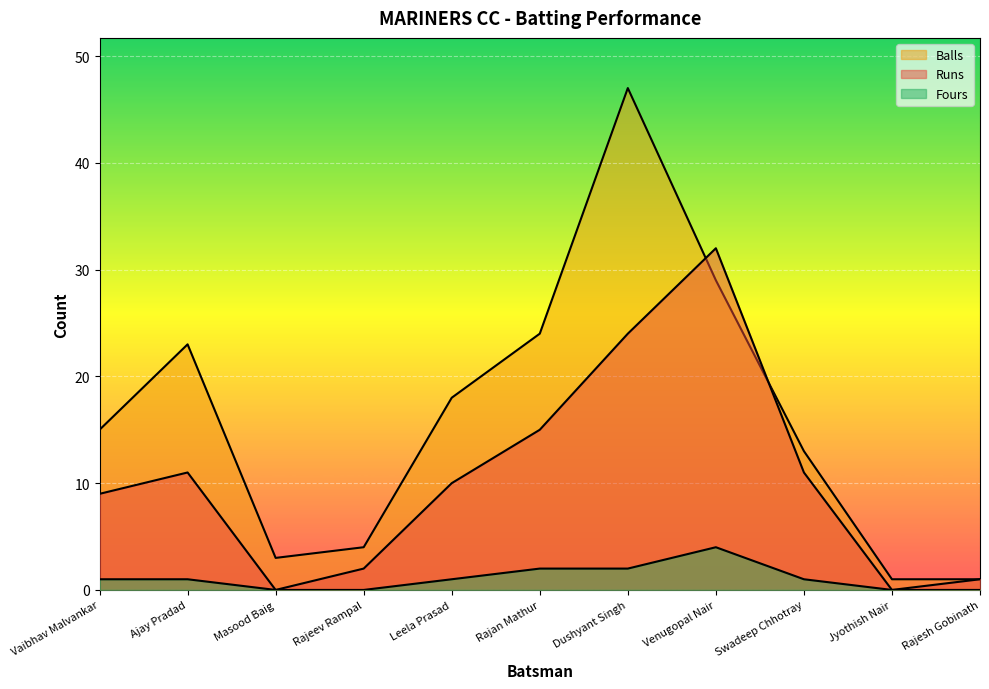

What is the difference between the second highest and second lowest values in the Fours series?

2